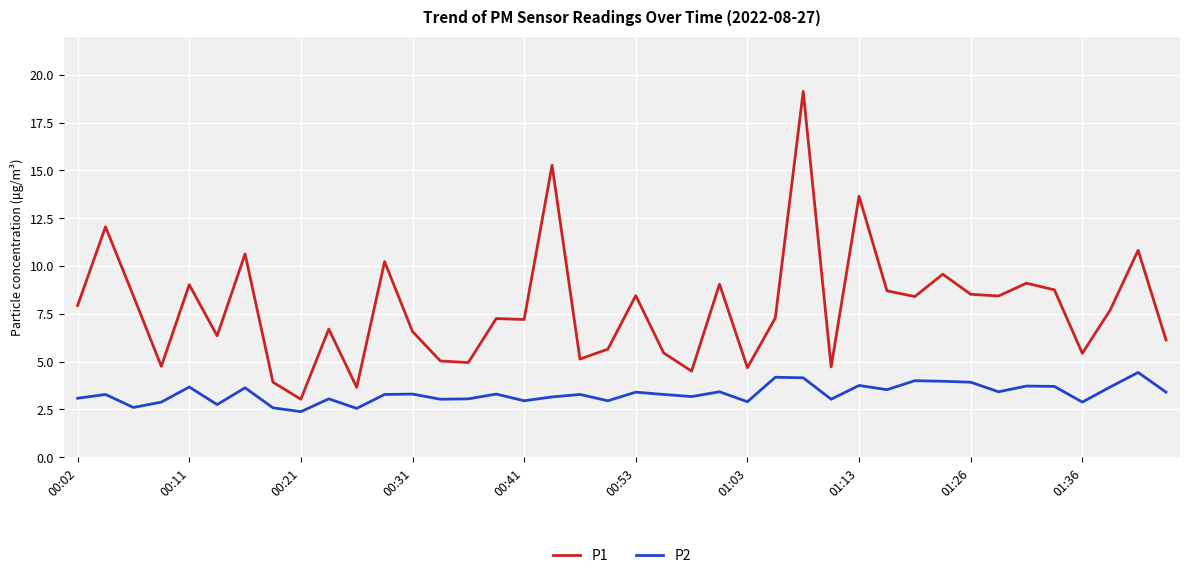

What is the difference between the second highest and second lowest values in the P1 series?

11.6